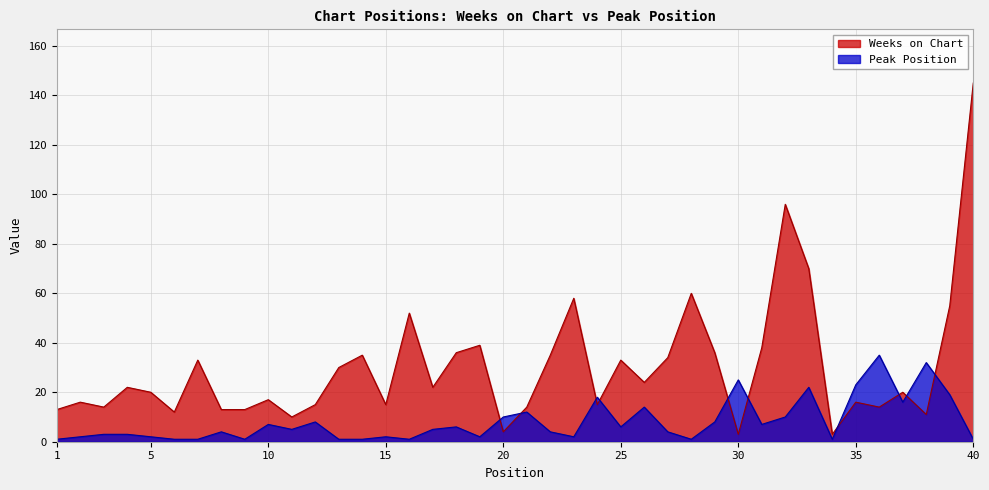

Reading left to right, extract all data points from this chart.

Weeks on Chart: 1=13	2=16	3=14	4=22	5=20	6=12	7=33	8=13	9=13	10=17	11=10	12=15	13=30	14=35	15=15	16=52	17=22	18=36	19=39	20=4	21=14	22=35	23=58	24=15	25=33	26=24	27=34	28=60	29=36	30=3	31=38	32=96	33=70	34=3	35=16	36=14	37=20	38=11	39=55	40=145
Peak Position: 1=1	2=2	3=3	4=3	5=2	6=1	7=1	8=4	9=1	10=7	11=5	12=8	13=1	14=1	15=2	16=1	17=5	18=6	19=2	20=10	21=12	22=4	23=2	24=18	25=6	26=14	27=4	28=1	29=8	30=25	31=7	32=10	33=22	34=1	35=23	36=35	37=16	38=32	39=19	40=1